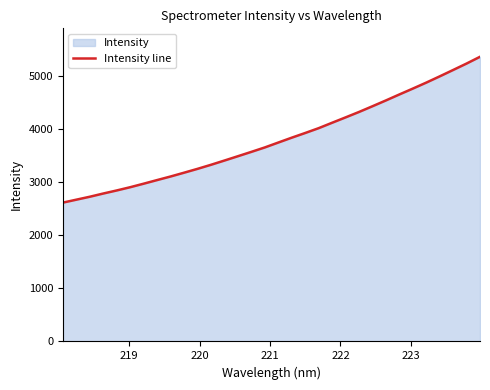

Does the chart display data point markers on the line(s)?

No